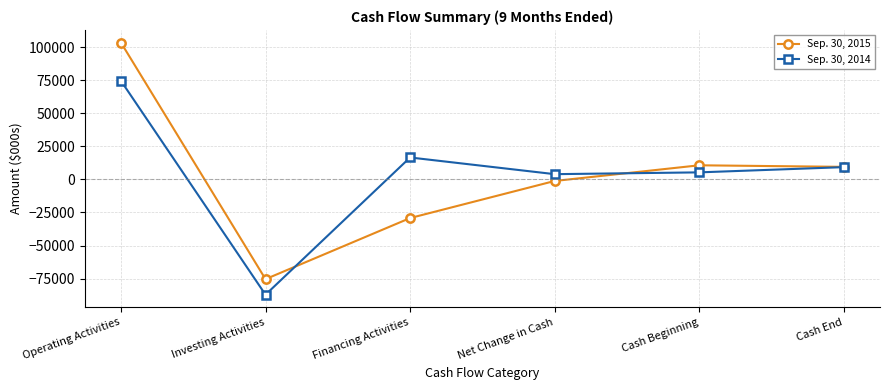

What is the difference between the second highest and minimum values in the Sep. 30, 2015 series?

86062